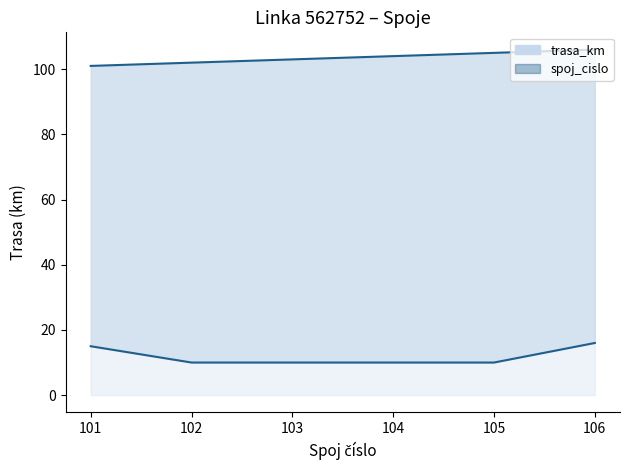

At which label is trasa_km line closest to 13?

101